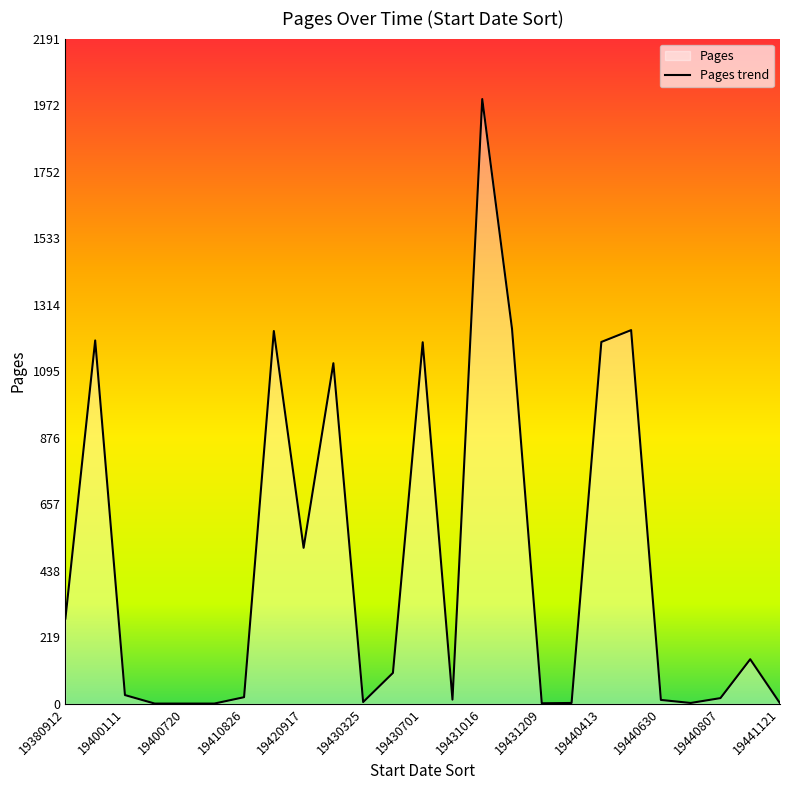

Which has a higher value, 19430701 or 19380912?

19430701